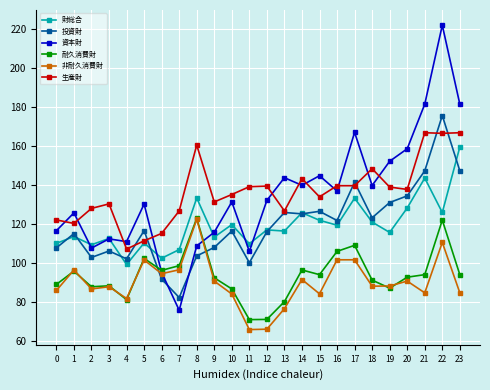

The value of 投資財 at 12 is 116.1. True or false?

True